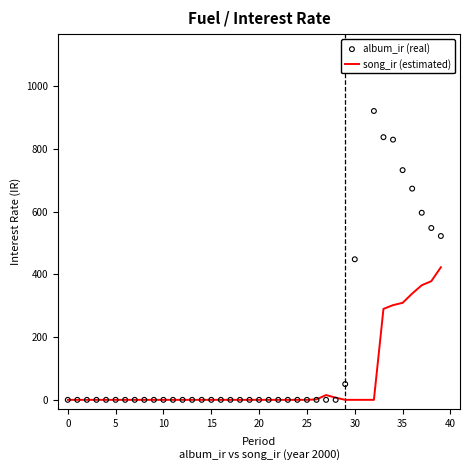

Is the value of album_ir (real) at 14 greater than the value of song_ir (estimated) at 36?

No